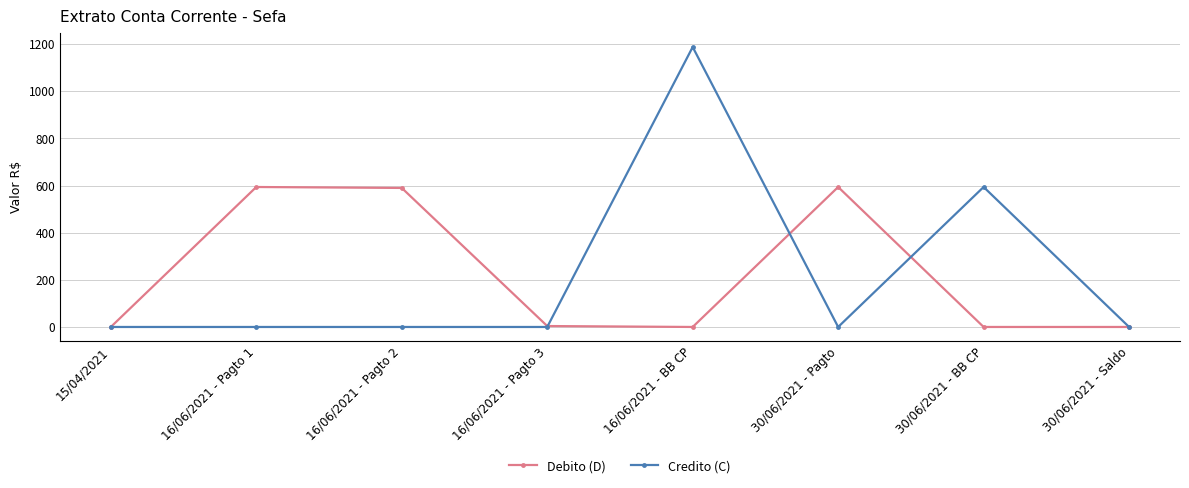

Between 16/06/2021 - BB CP and 30/06/2021 - Saldo, which series saw the biggest shift?

Credito (C)